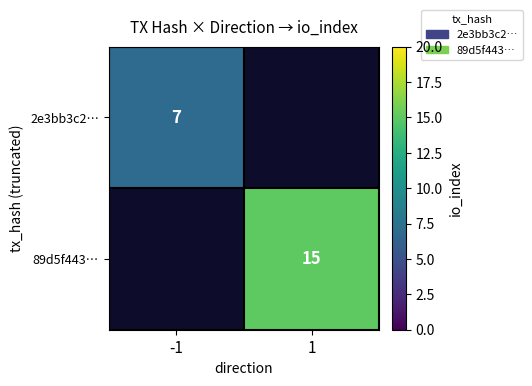

Which has a higher value, -1 or 1?

1